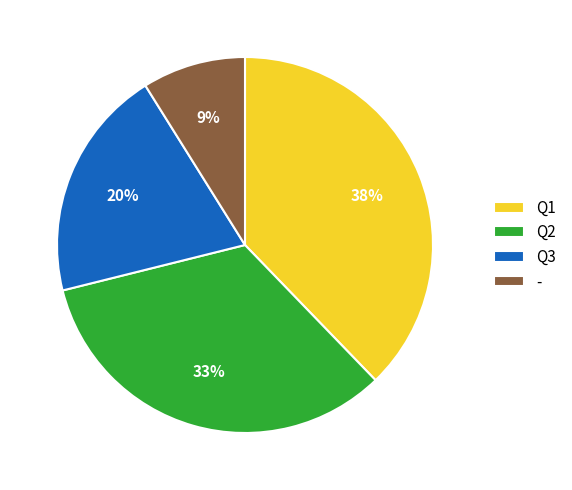

Is it true that - is 9% of the pie?

True